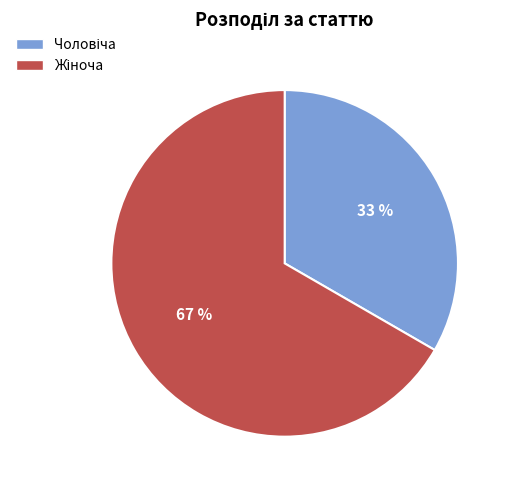

How many slices are in this pie chart?

2